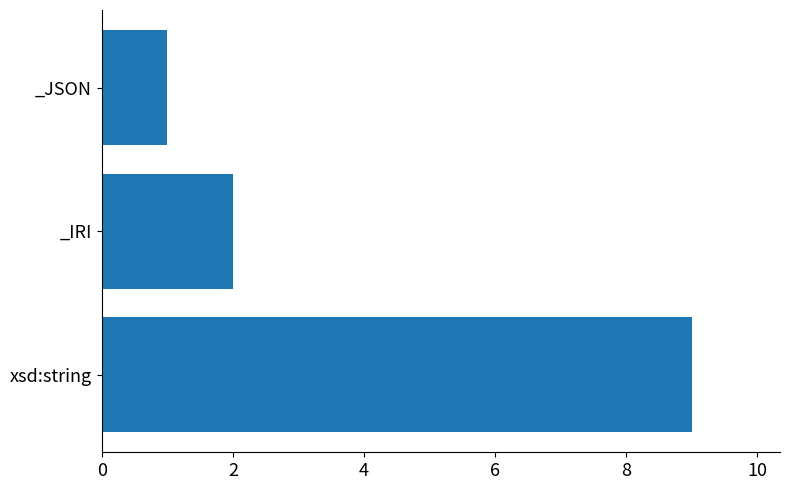

Reading bottom to top, what are all the values shown in this chart?

9	2	1